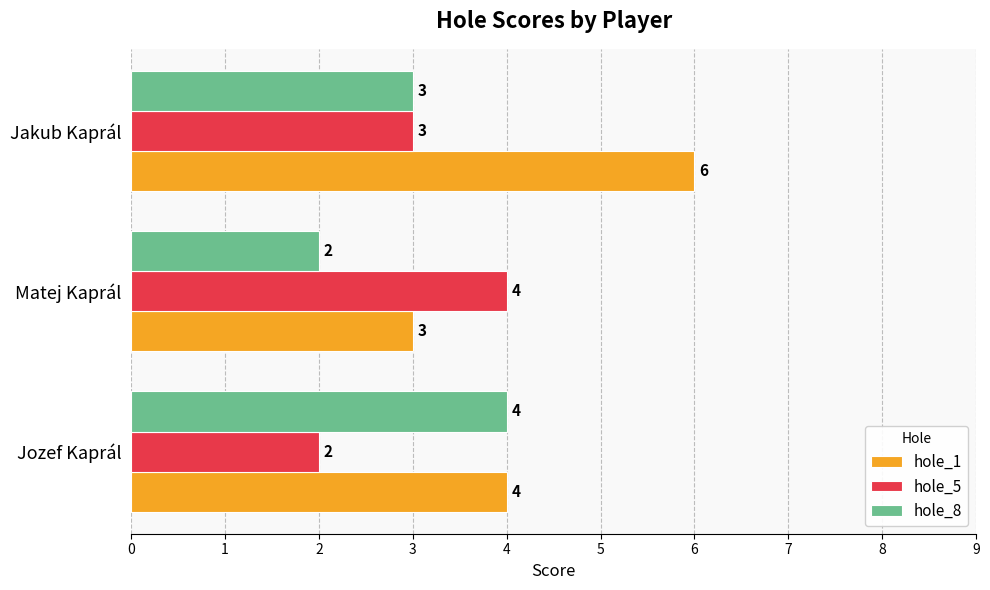

How many series are shown in this chart?

3